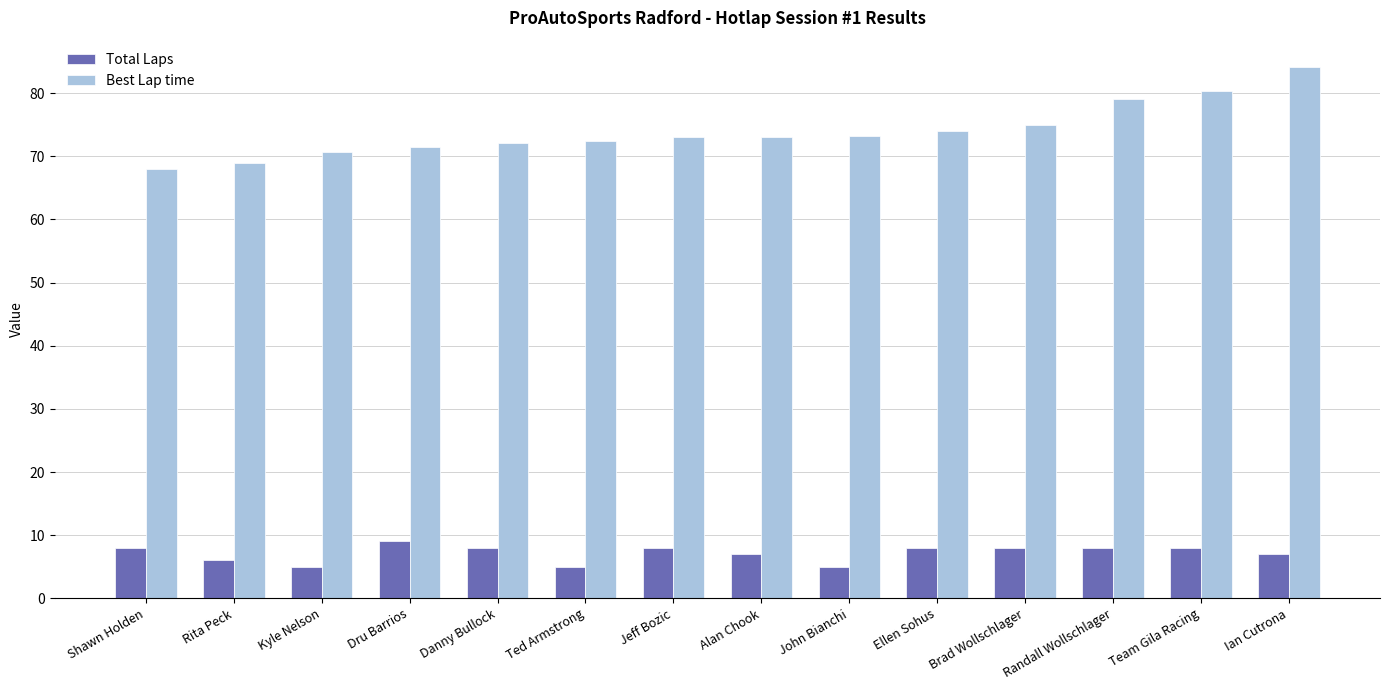

The Total Laps series shows 5.0 at Ted Armstrong. True or false?

True